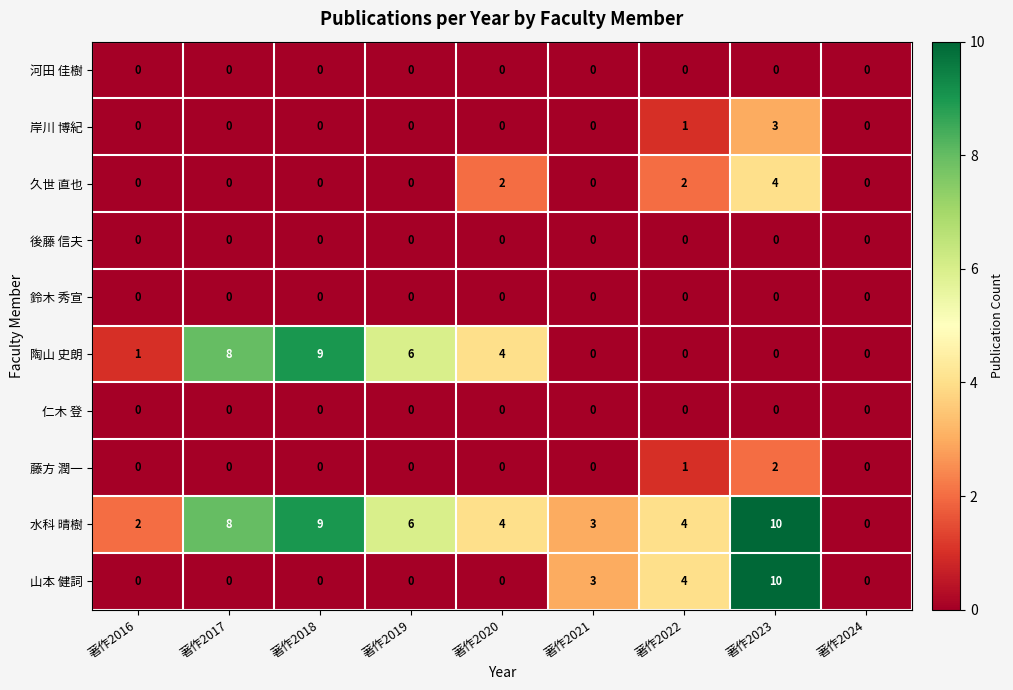

What is the greatest value displayed?

10